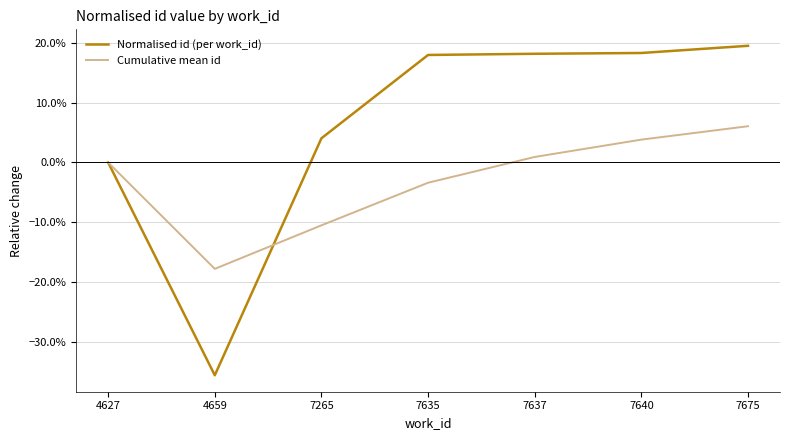

Which has a higher value, 7637 or 4627?

7637